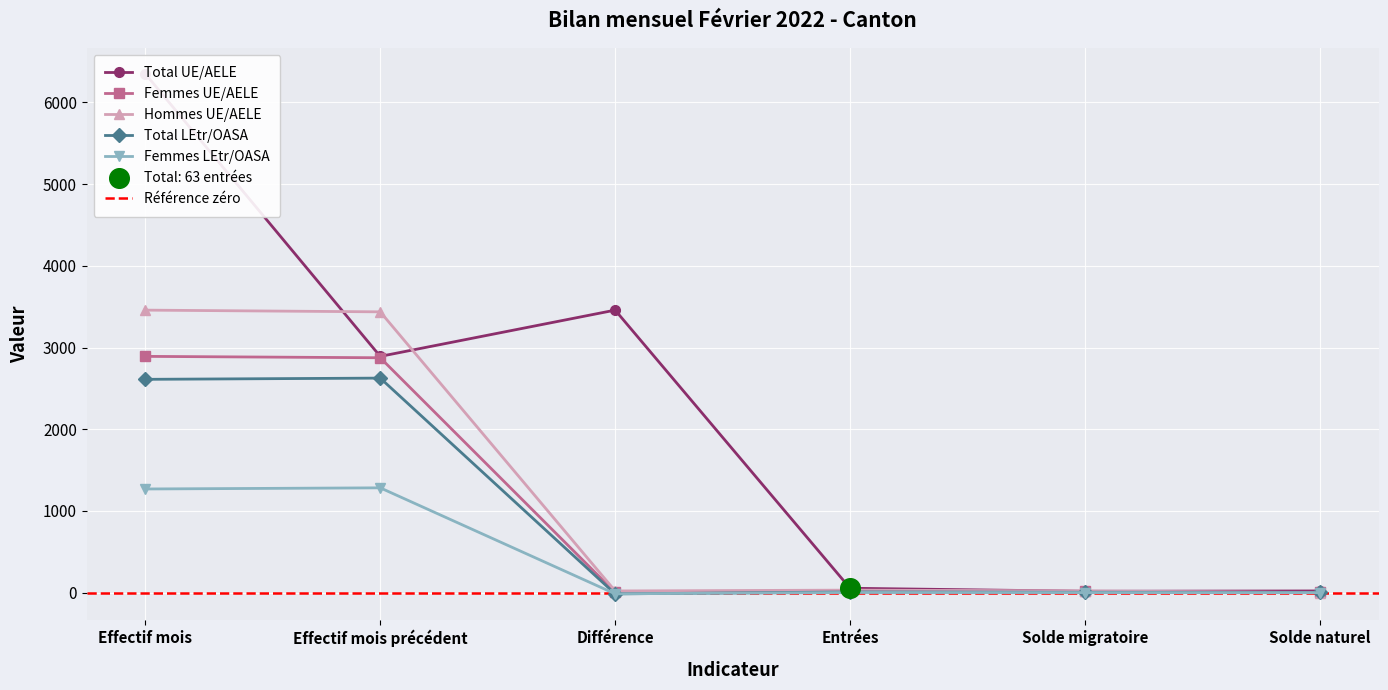

Which series has the largest total across all categories?

Total UE/AELE